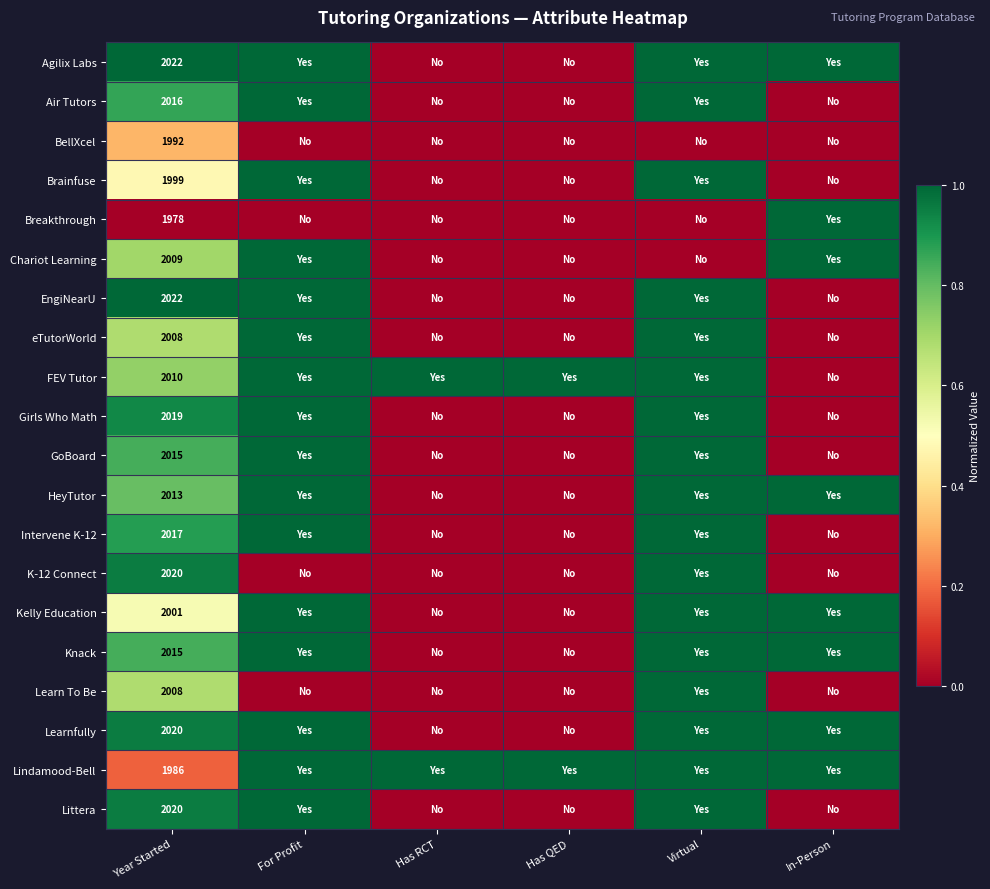

Which category has the highest value in the FEV Tutor series?

For Profit